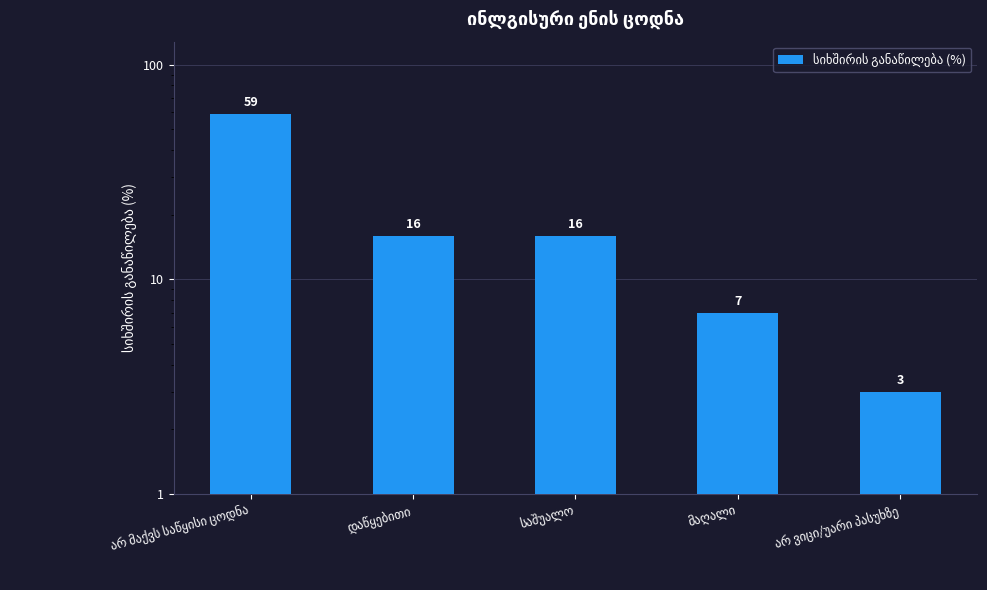

Is it true that the value at დაწყებითი is 24?

False